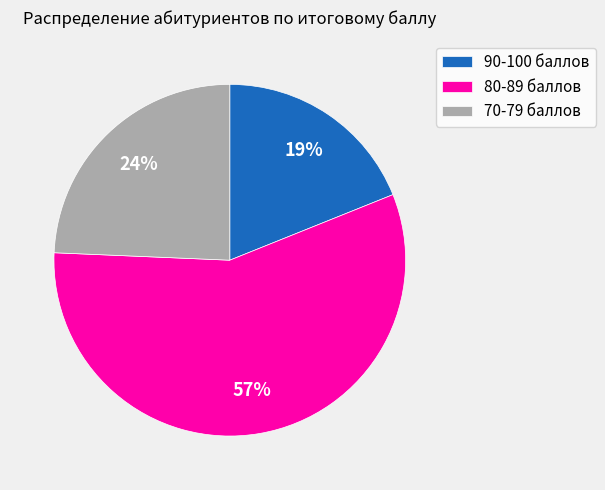

Is the sum of 80-89 баллов and 70-79 баллов greater than half?

Yes